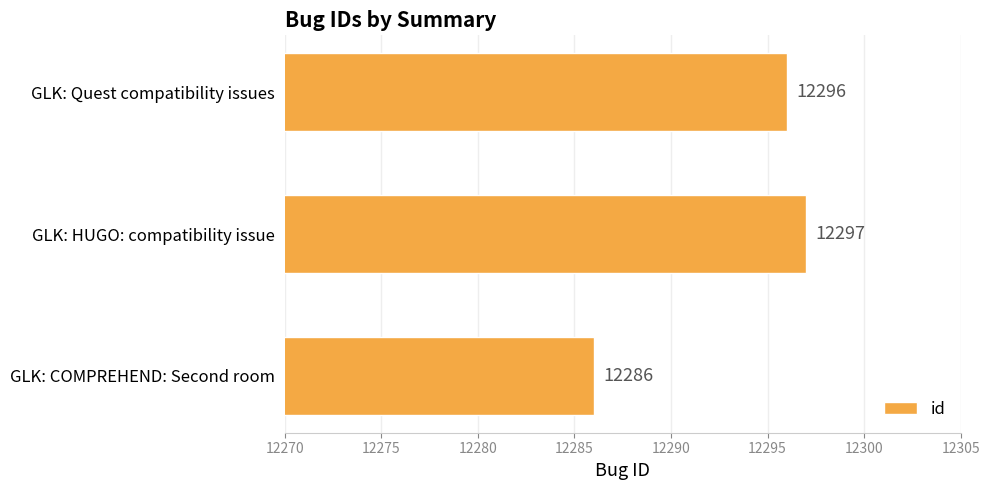

Rank the categories by value from highest to lowest.

GLK: HUGO: compatibility issue, GLK: Quest compatibility issues, GLK: COMPREHEND: Second room